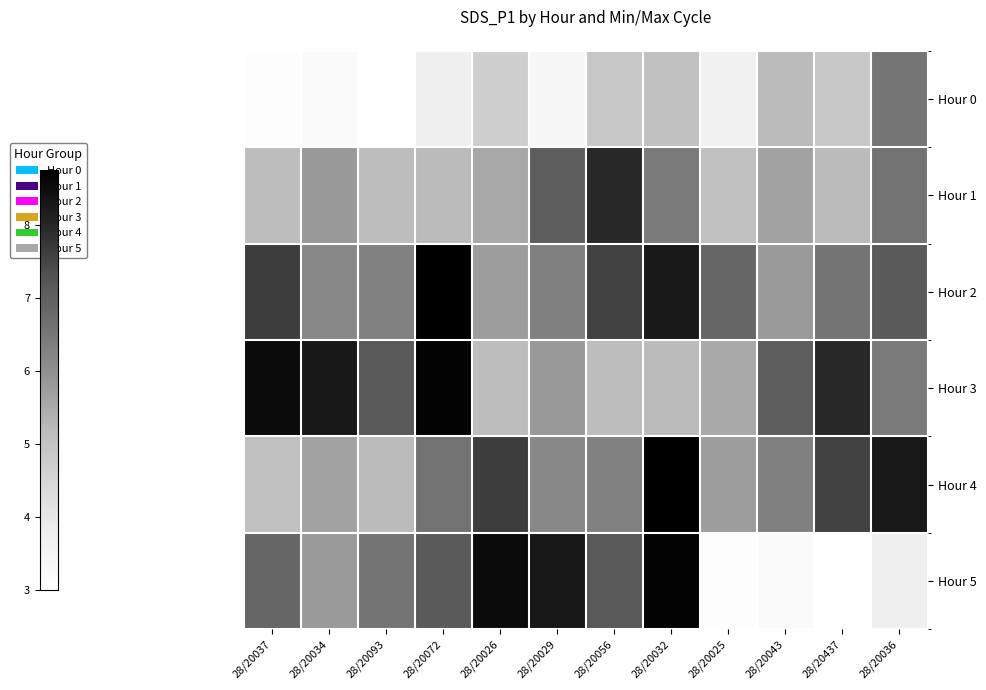

Rank the series by their maximum value, from lowest to highest.

Hour 0, Hour 1, Hour 3, Hour 5, Hour 2, Hour 4